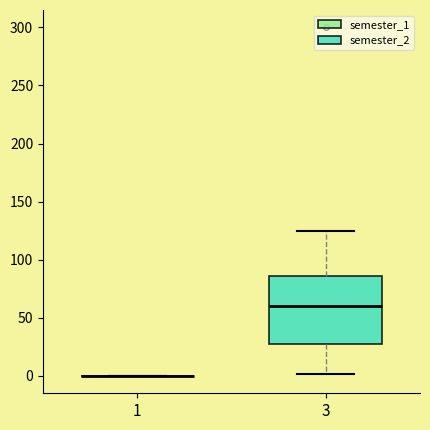

Reading left to right, read every box against the y-axis: the position of its median line, the range the box covers, and the ends of its whiskers. The values are not printed on the chart, so give them approximately, as read against the axis.

1: box collapsed to a line at 0, whiskers 0 to 0
3: median 60, box 25 to 85, whiskers 0 to 125